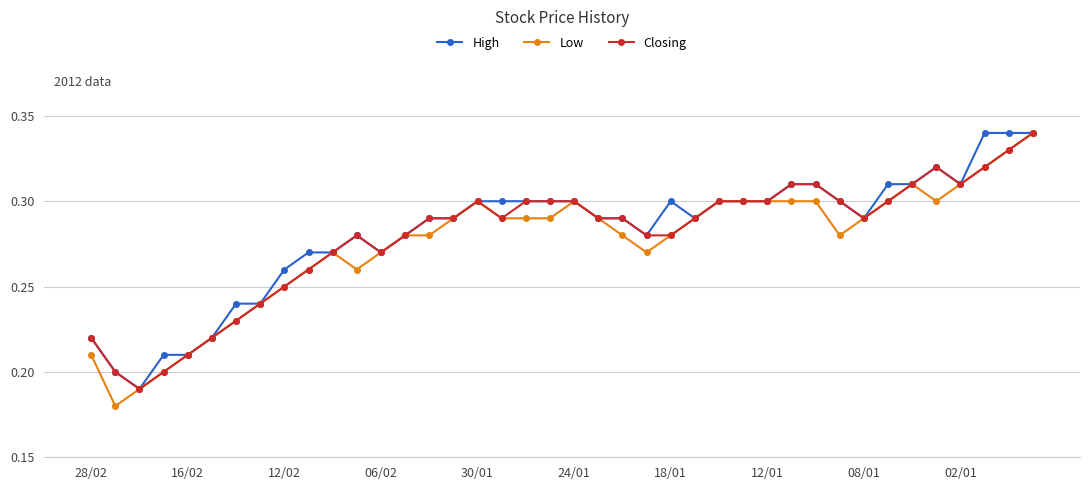

Which series has the largest range (max minus min)?

Low